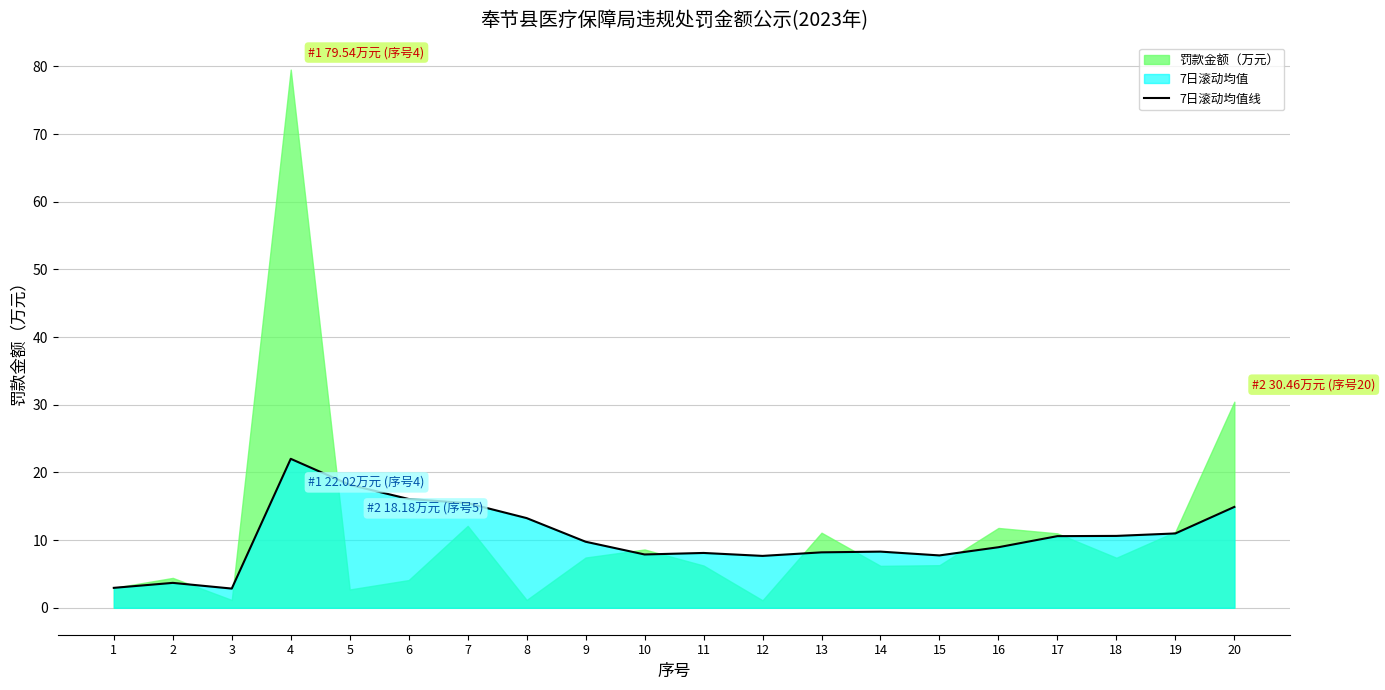

What value does the data have at 8?

13.3